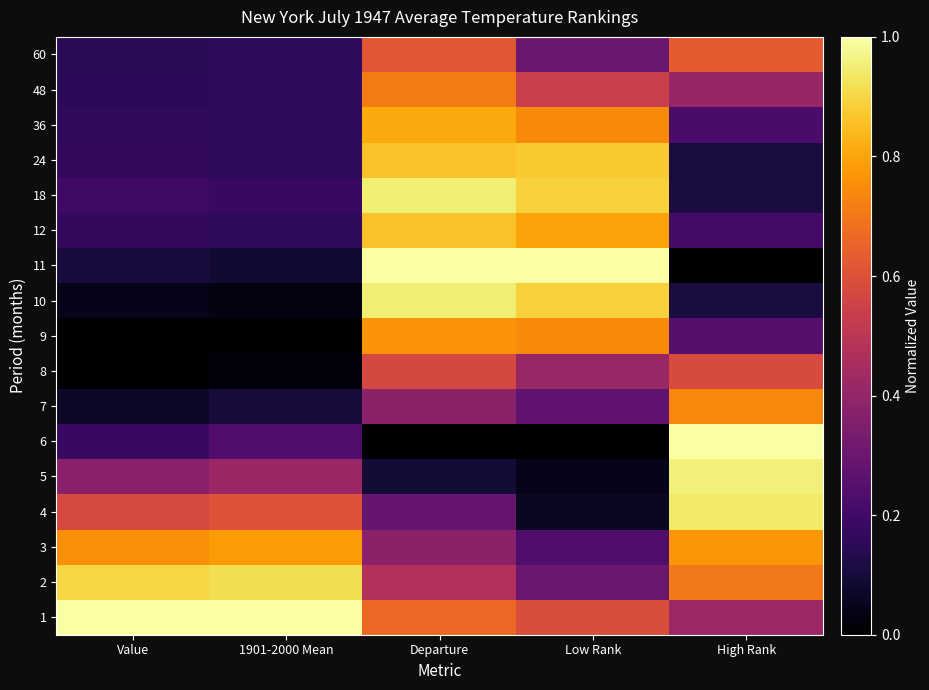

What is the difference between the highest and lowest values at 1901-2000 Mean?

1.0